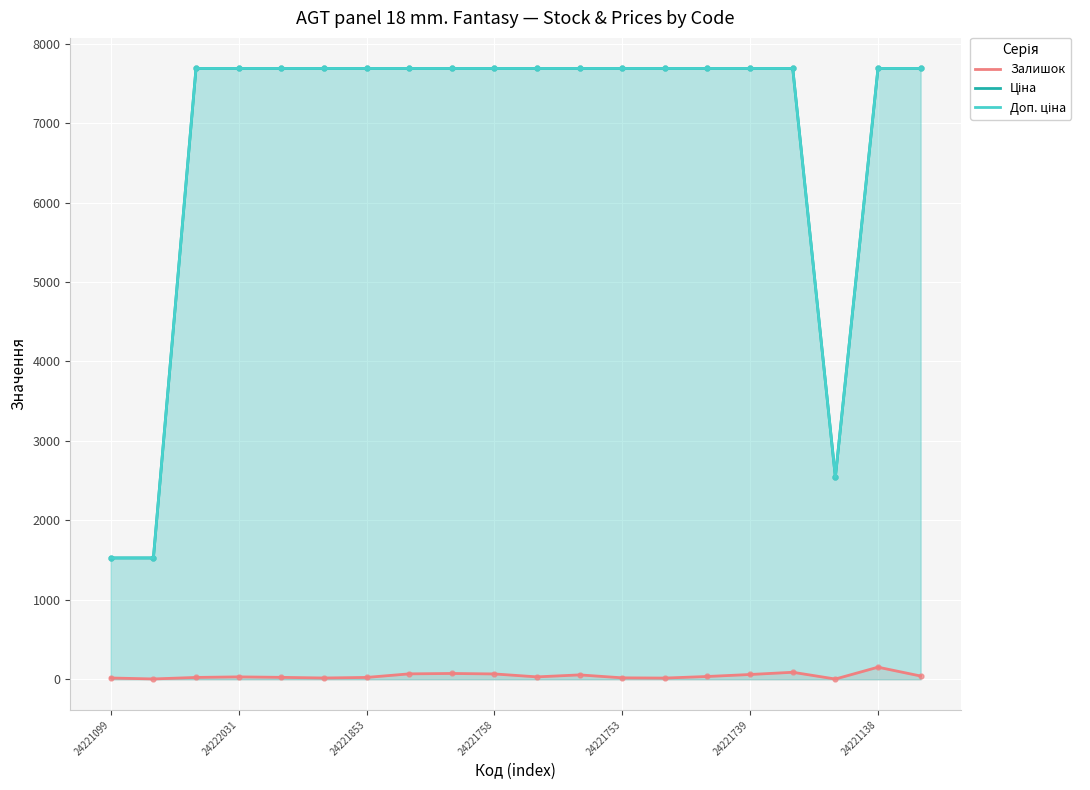

What is the greatest value displayed?

7688.0